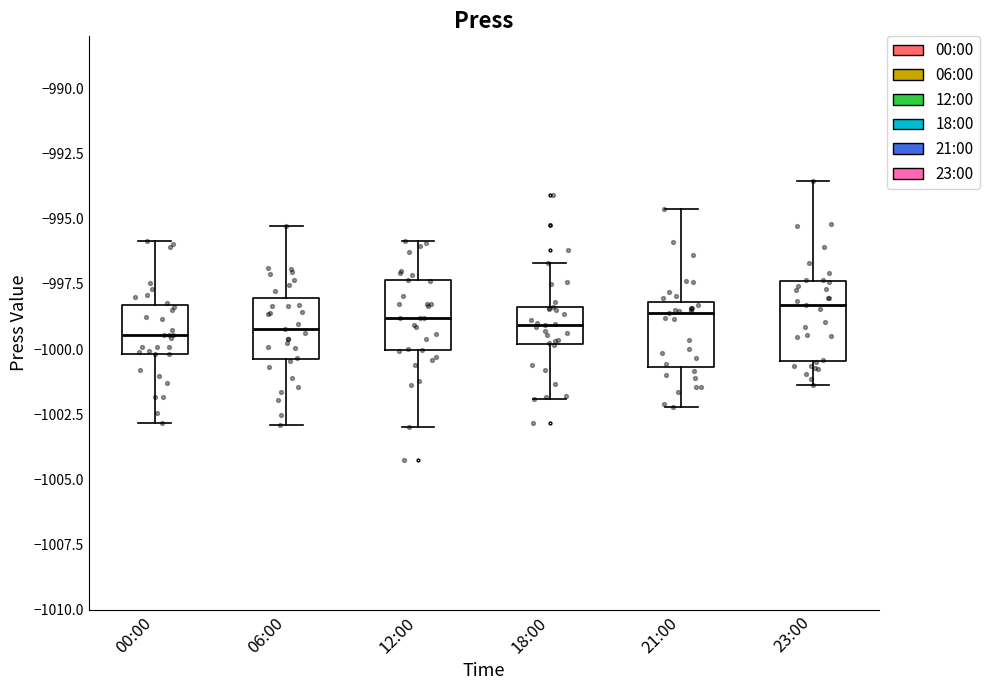

Reading left to right, read every box against the y-axis: the position of its median line, the range the box covers, and the ends of its whiskers. The values are not printed on the chart, so give them approximately, as read against the axis.

00:00: median -999.5, box -1000.0 to -998.5, whiskers -1003.0 to -996.0
06:00: median -999.0, box -1000.5 to -998.0, whiskers -1003.0 to -995.5
12:00: median -999.0, box -1000.0 to -997.5, whiskers -1003.0 to -996.0
18:00: median -999.0, box -1000.0 to -998.5, whiskers -1002.0 to -996.5
21:00: median -998.5, box -1000.5 to -998.0, whiskers -1002.0 to -994.5
23:00: median -998.5, box -1000.5 to -997.5, whiskers -1001.5 to -993.5